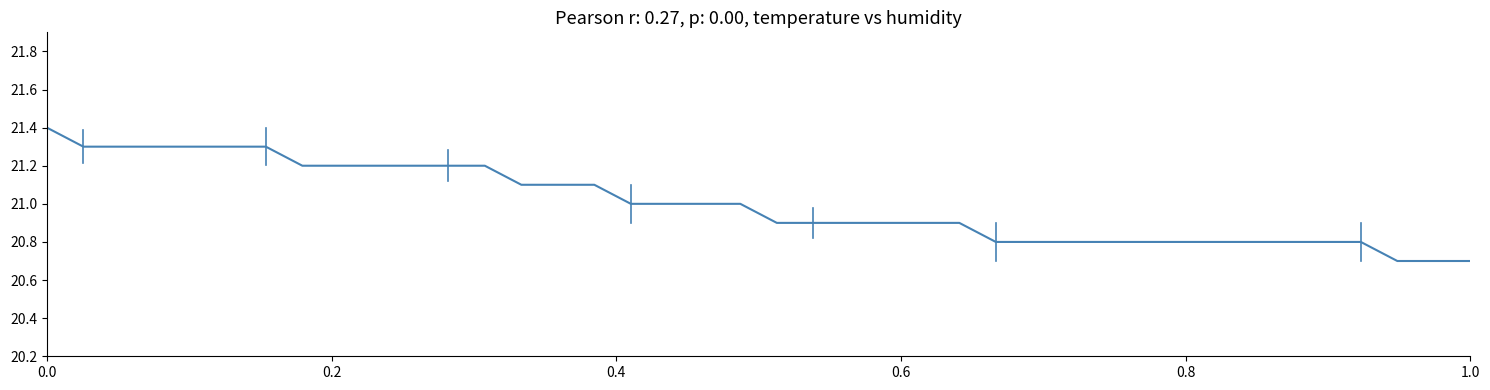

How many lines are shown in the chart?

1